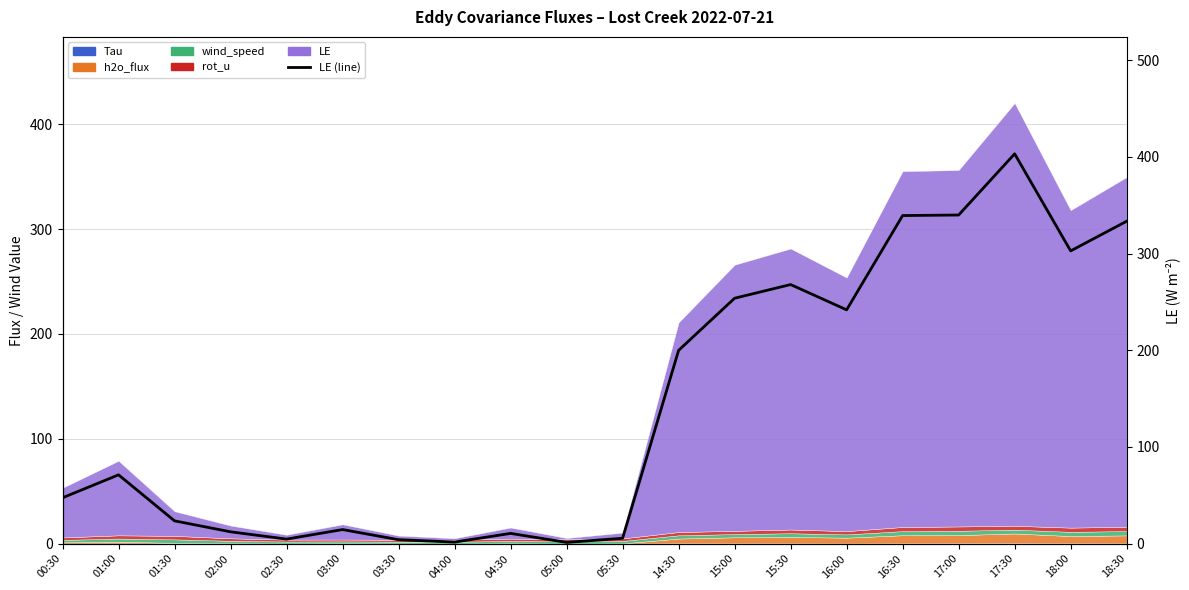

What is the difference between the maximum and minimum values?

402.0